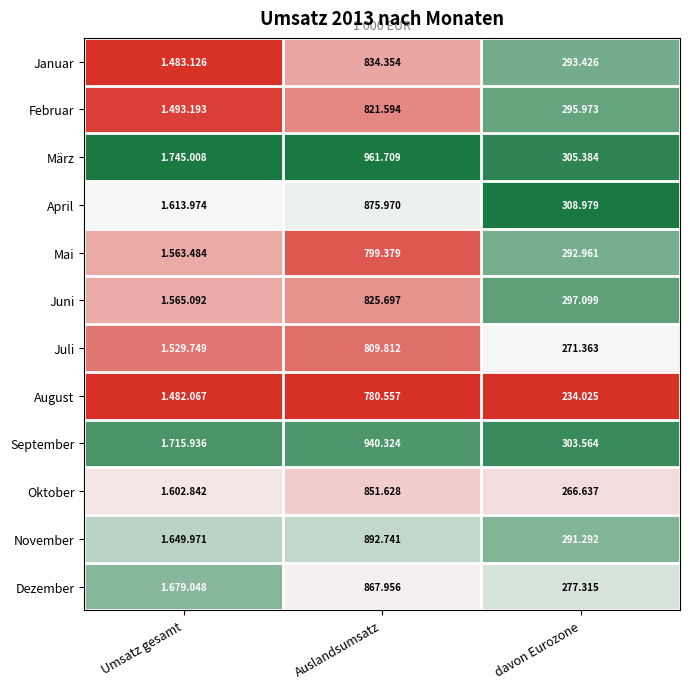

At Auslandsumsatz, list the series in order from largest to smallest.

März, September, November, April, Dezember, Oktober, Januar, Juni, Februar, Juli, Mai, August